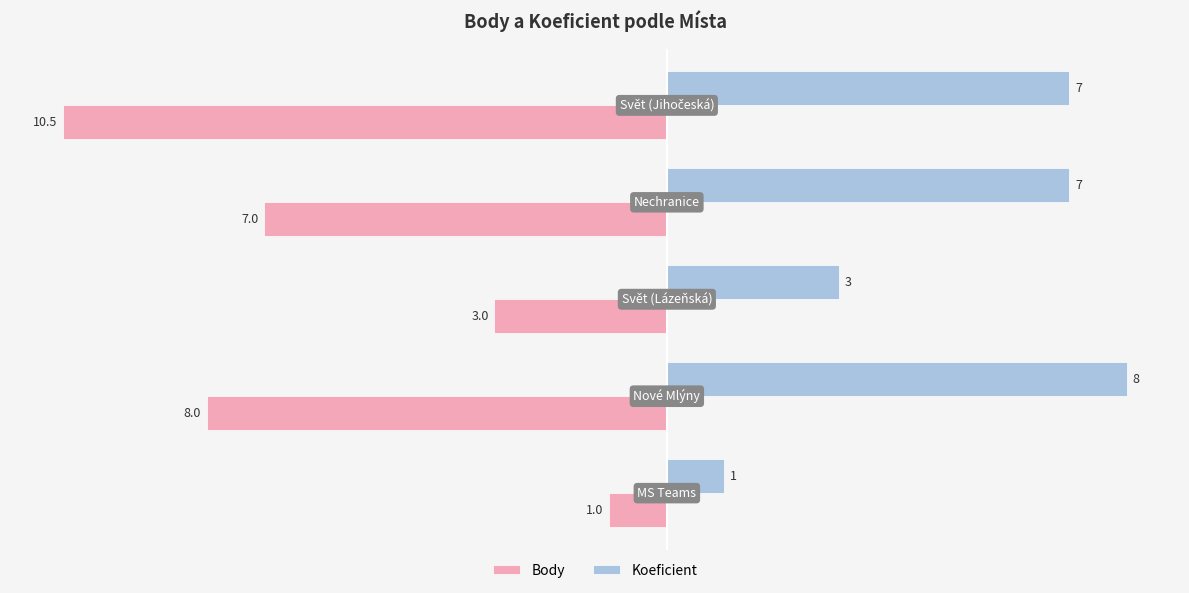

What is the difference between the maximum and minimum values in the Koeficient series?

7.0